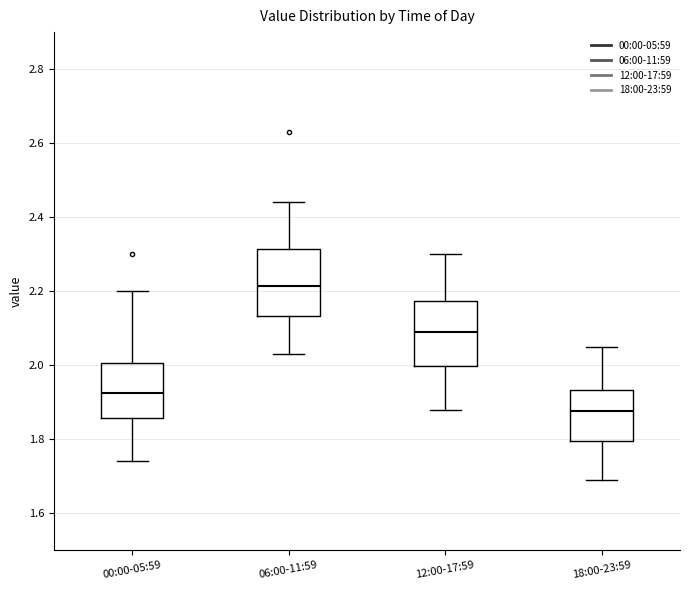

Reading left to right, read every box against the y-axis: the position of its median line, the range the box covers, and the ends of its whiskers. The values are not printed on the chart, so give them approximately, as read against the axis.

00:00-05:59: median 1.92, box 1.86 to 2.00, whiskers 1.74 to 2.20
06:00-11:59: median 2.22, box 2.14 to 2.32, whiskers 2.04 to 2.44
12:00-17:59: median 2.10, box 2.00 to 2.18, whiskers 1.88 to 2.30
18:00-23:59: median 1.88, box 1.80 to 1.94, whiskers 1.70 to 2.06